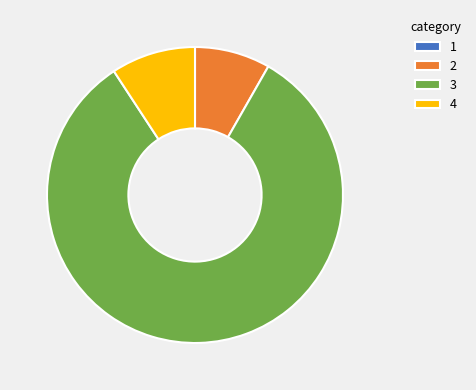

Combined, do 3 and 4 account for over 50%?

Yes